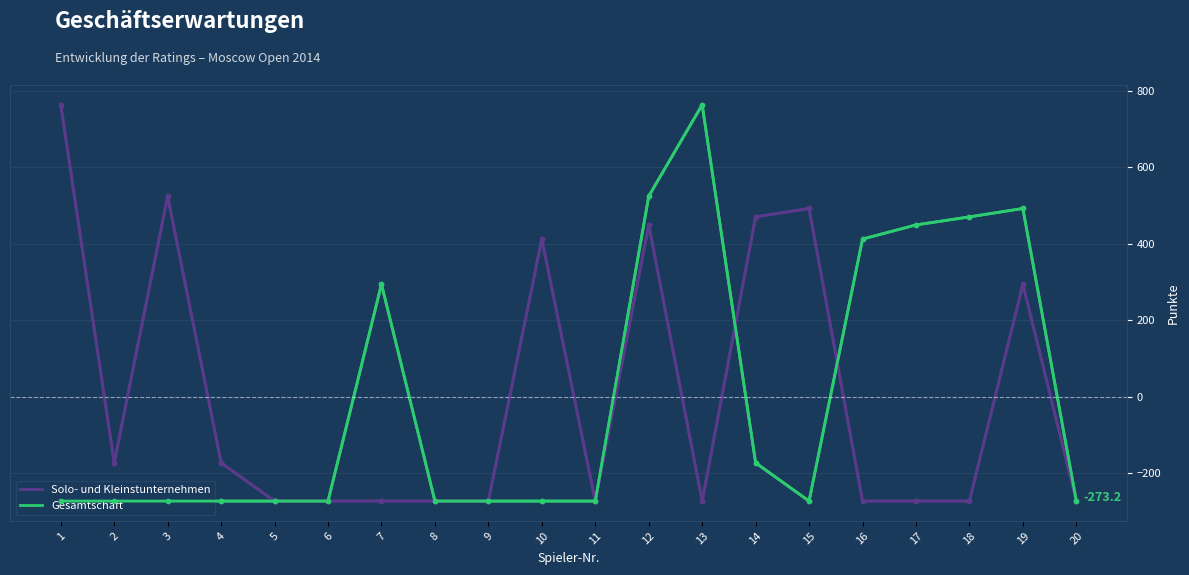

True or false: Gesamtschaft (norm) and Gesamtschaft cross at least once.

False